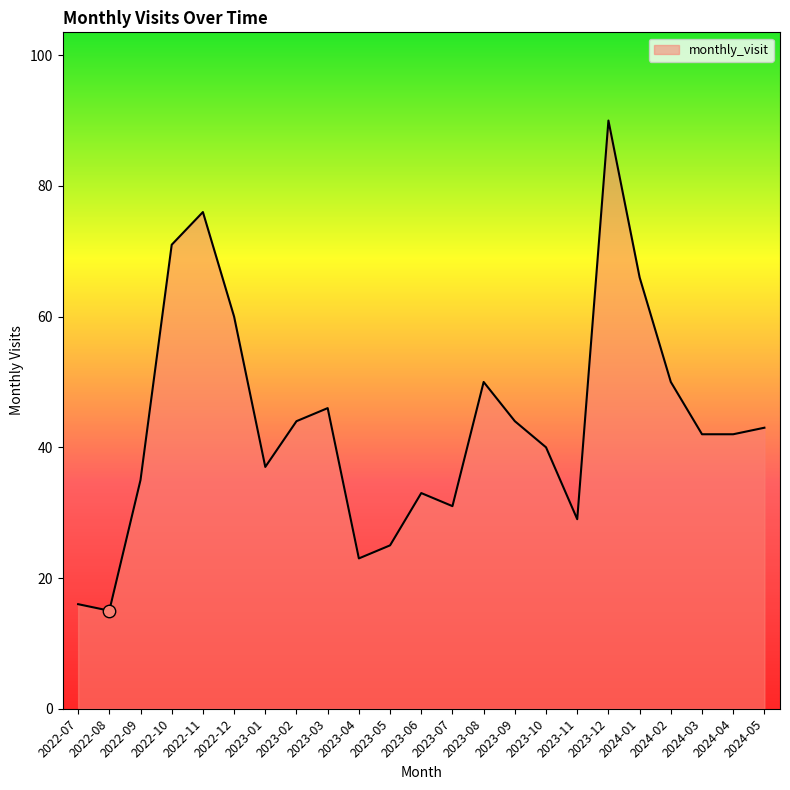

What is the change in value from 2023-06 to 2024-05?

+10